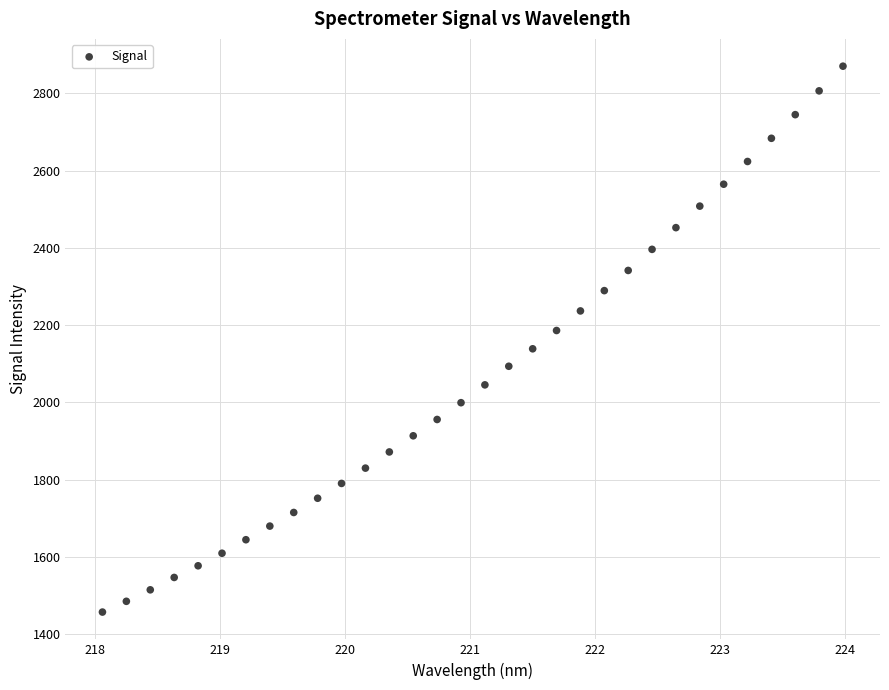

What is the range of Y values (max minus min)?

1413.1